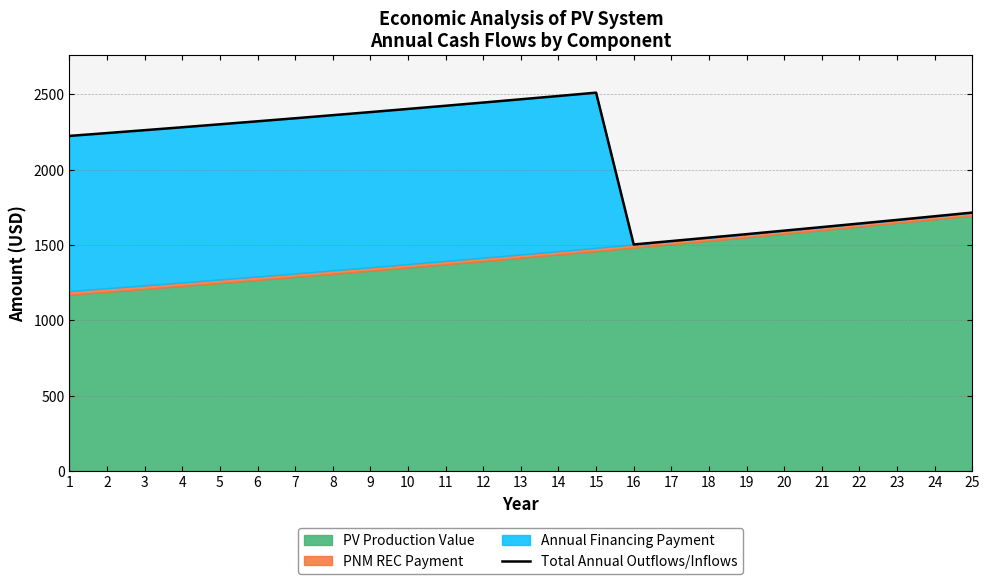

Reading left to right, list all the values displayed in this chart.

2224.0	2242.9	2262.1	2281.5	2301.1	2321.0	2341.1	2361.5	2382.1	2403.0	2424.1	2445.4	2467.0	2488.9	2511.0	1503.7	1526.2	1549.0	1572.0	1595.3	1618.8	1642.6	1666.5	1690.7	1715.1